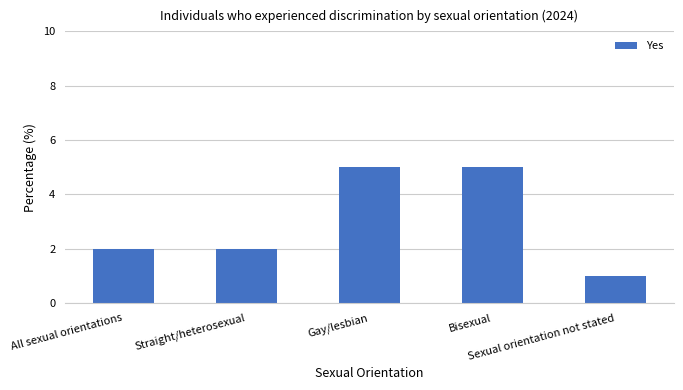

What is the smallest value displayed?

1